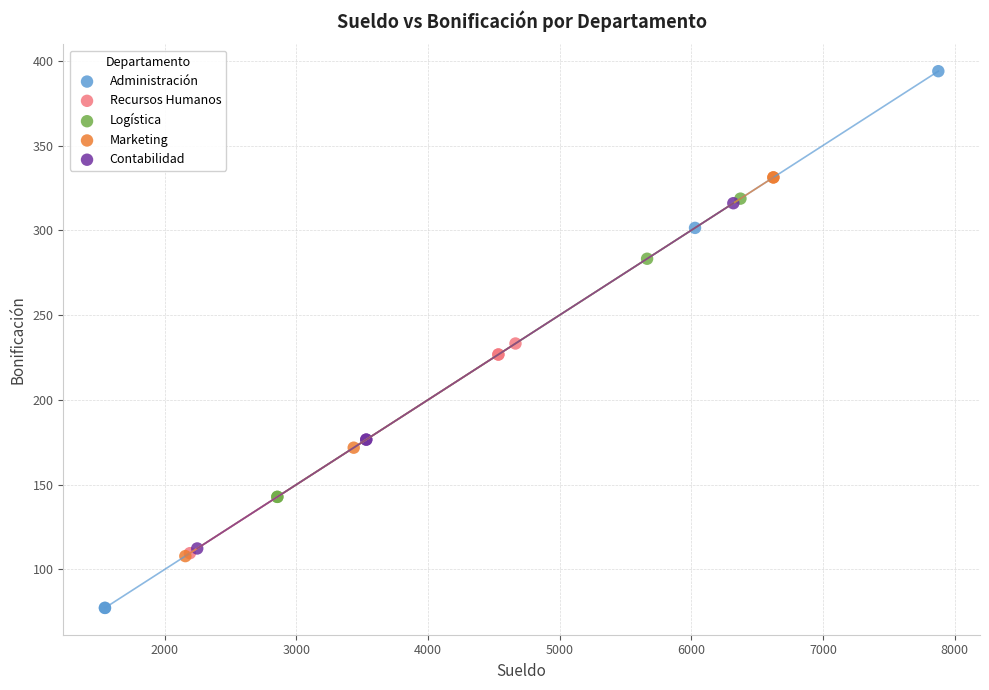

Which series contains the highest Y value?

Administración